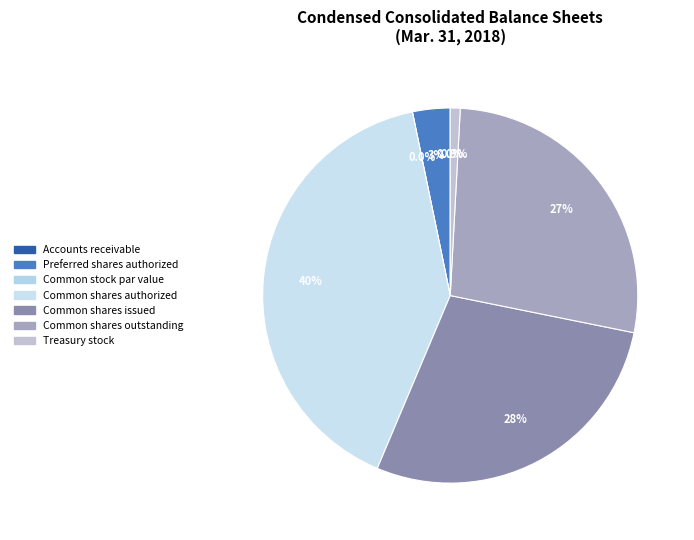

Does Common stock par value represent more than half of the total?

No